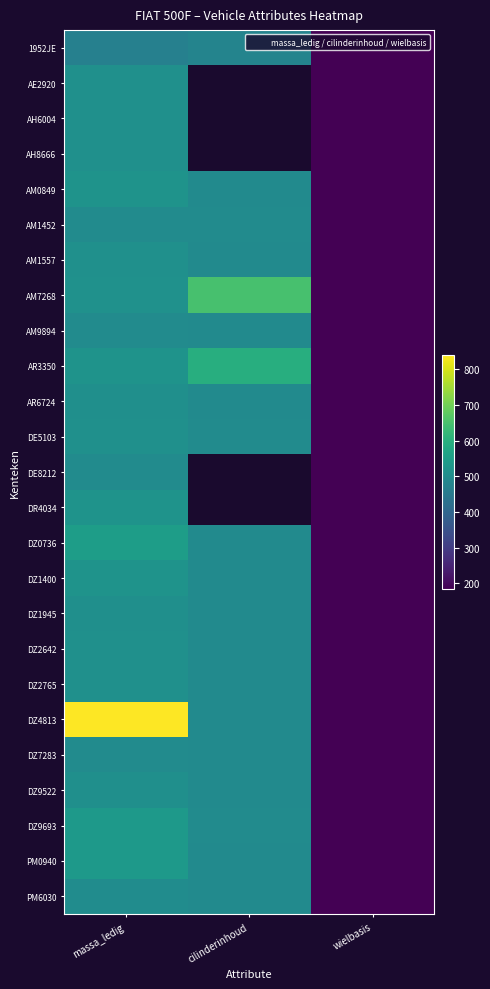

Is it true that DZ9522 equals 248.1 at wielbasis?

False